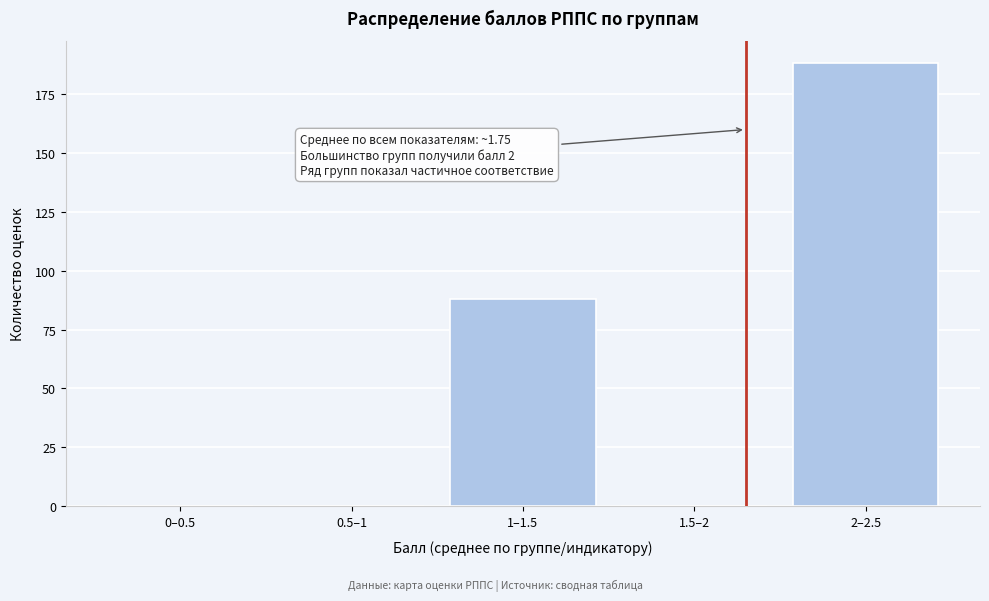

Reading left to right, extract all data points from this chart.

0–0.5=0	0.5–1=0	1–1.5=88	1.5–2=0	2–2.5=188